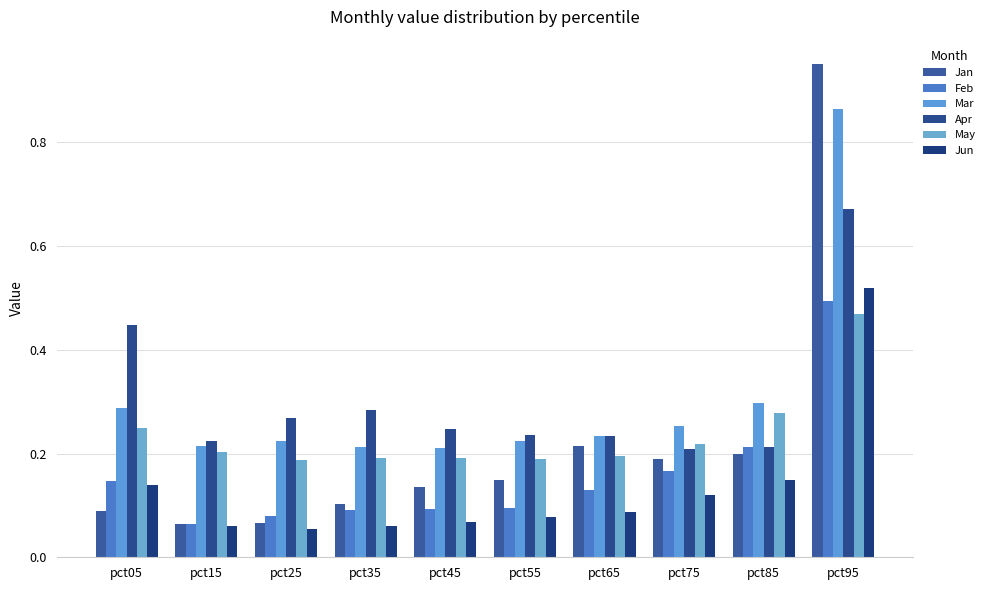

Read the Apr value at pct95.

0.7